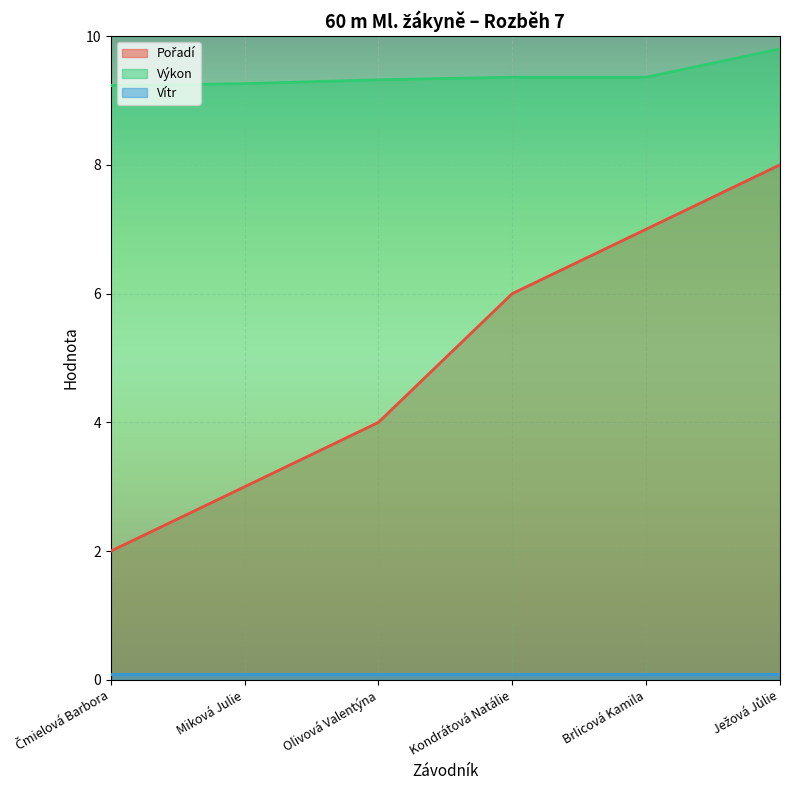

Which category has the highest value across all series?

Ježová Jůlie